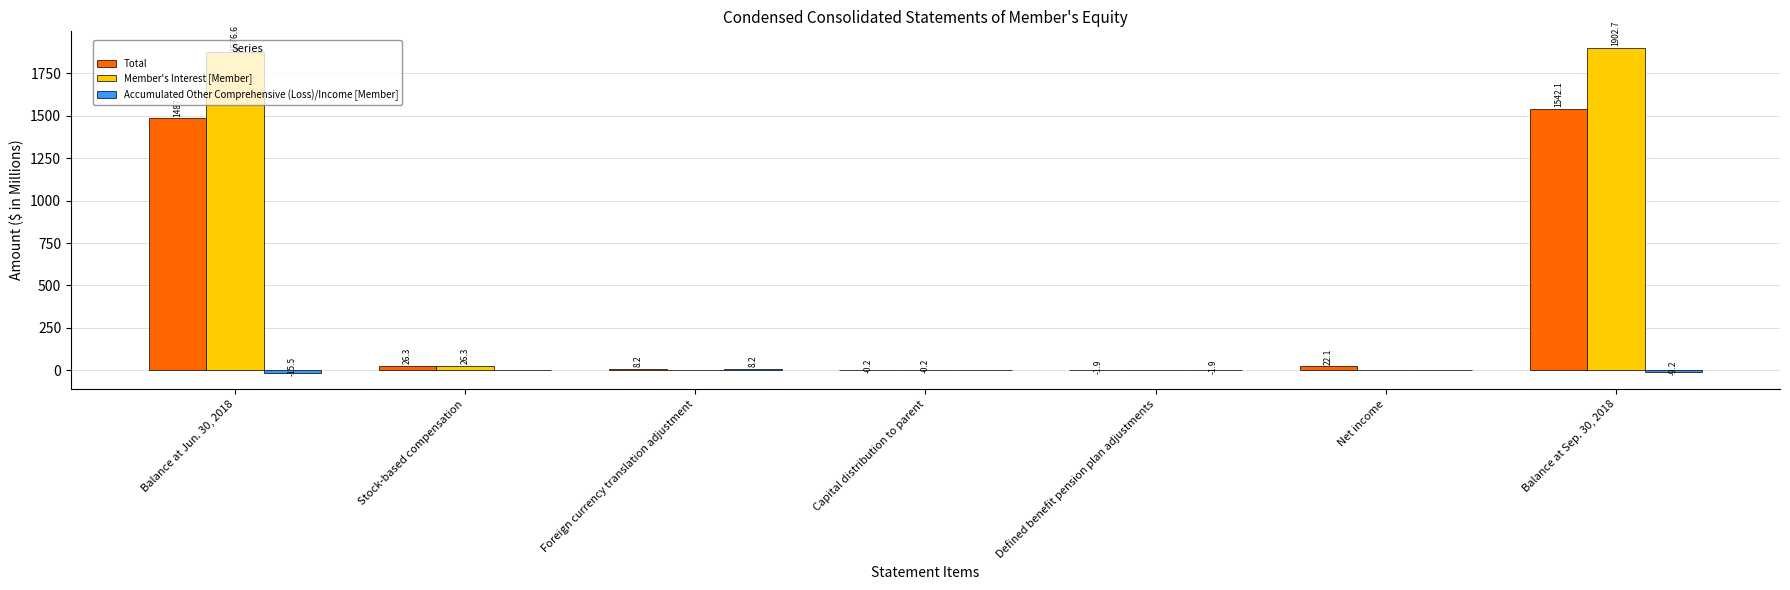

What is the greatest value displayed?

1902.7